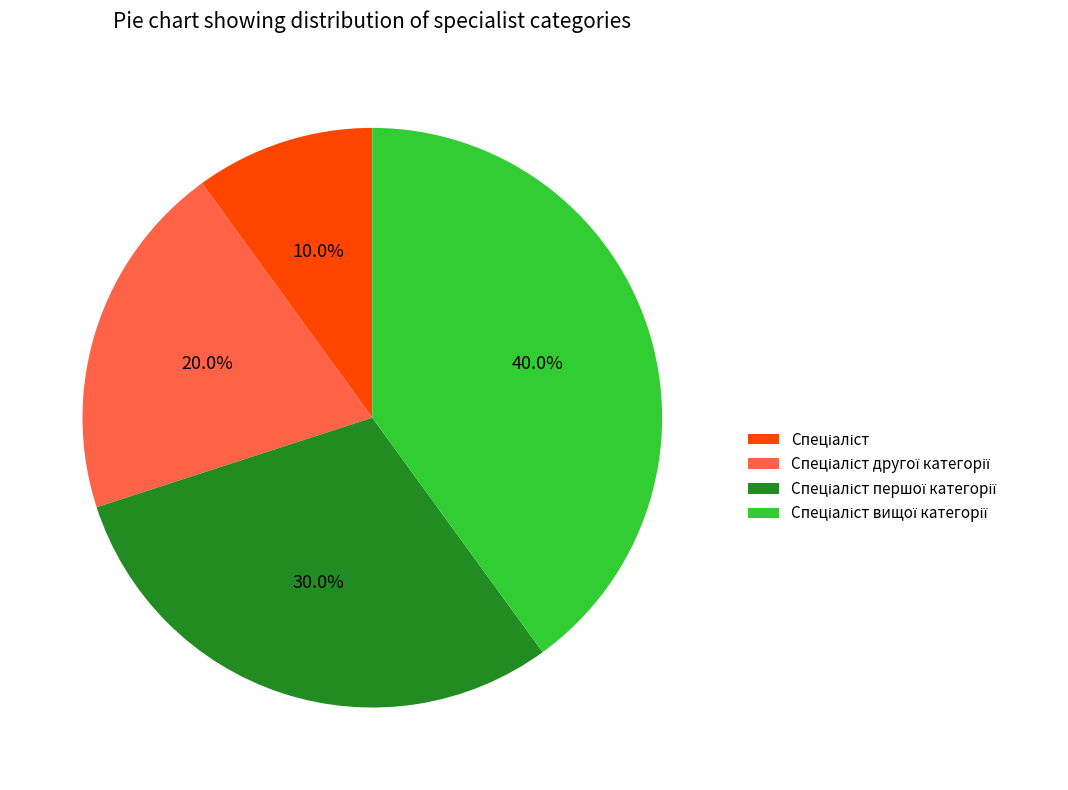

Is there a majority slice in this chart?

No